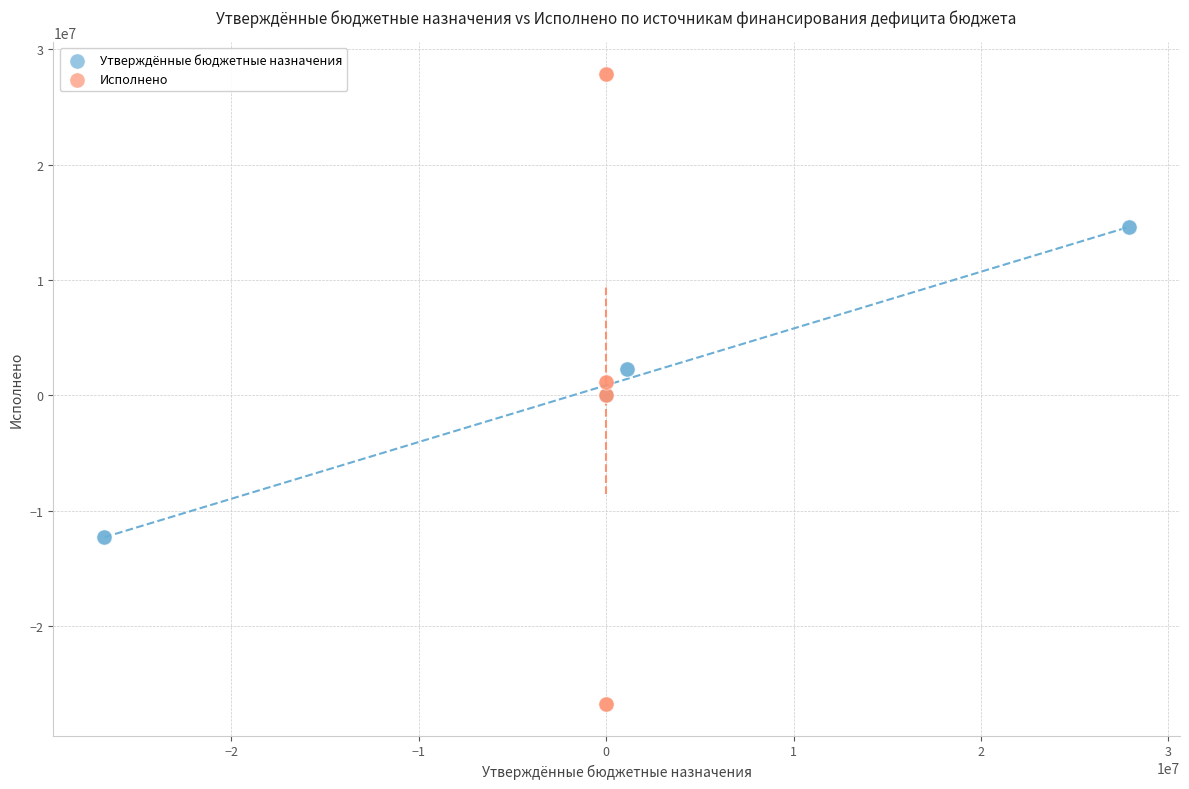

What are all the series names shown in the legend?

Утверждённые бюджетные назначения, Исполнено